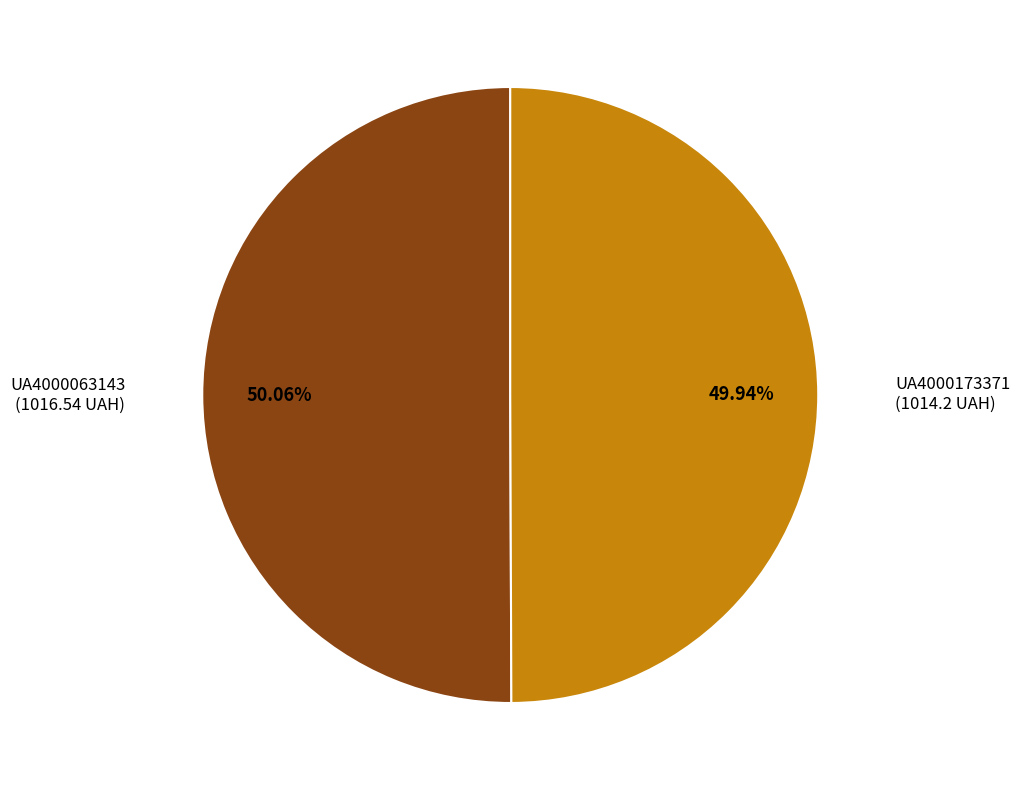

To the nearest percent, what is the combined percentage of UA4000063143 and UA4000173371?

100%